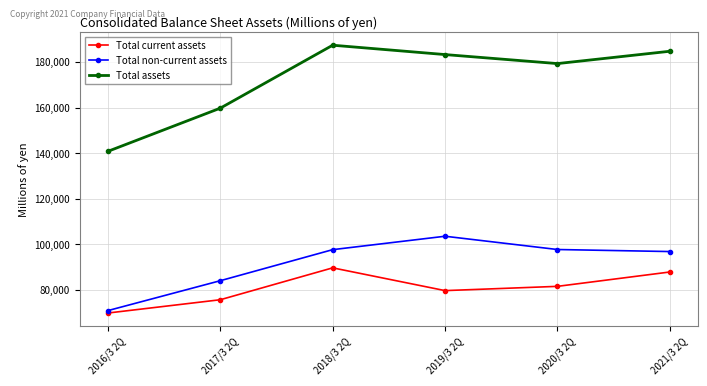

What is the smallest value displayed?

69882